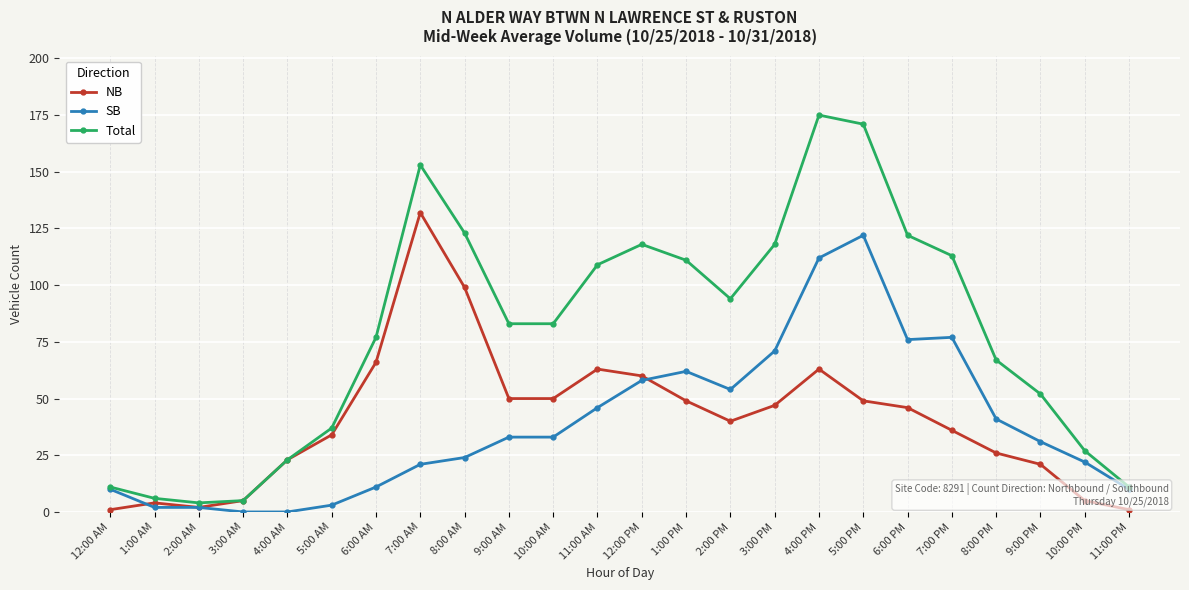

True or false: SB has more than 1 interior local peaks.

True